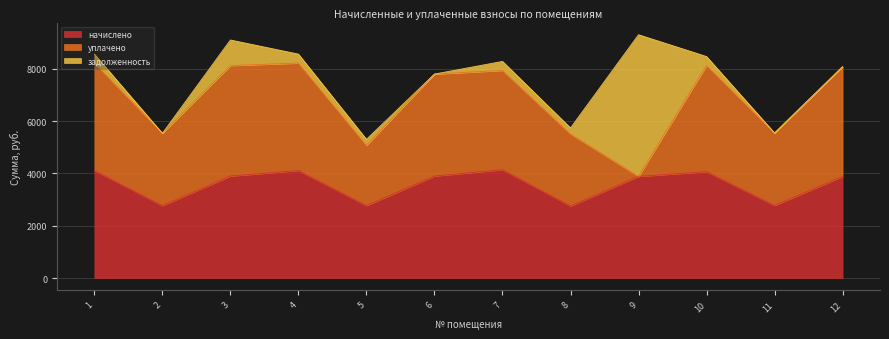

True or false: начислено has more than 0 points higher than both neighbors.

True